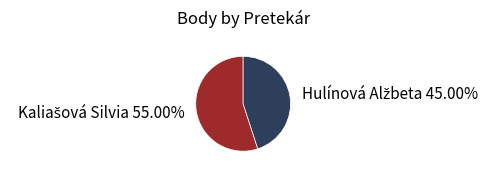

Is there a majority slice in this chart?

Yes